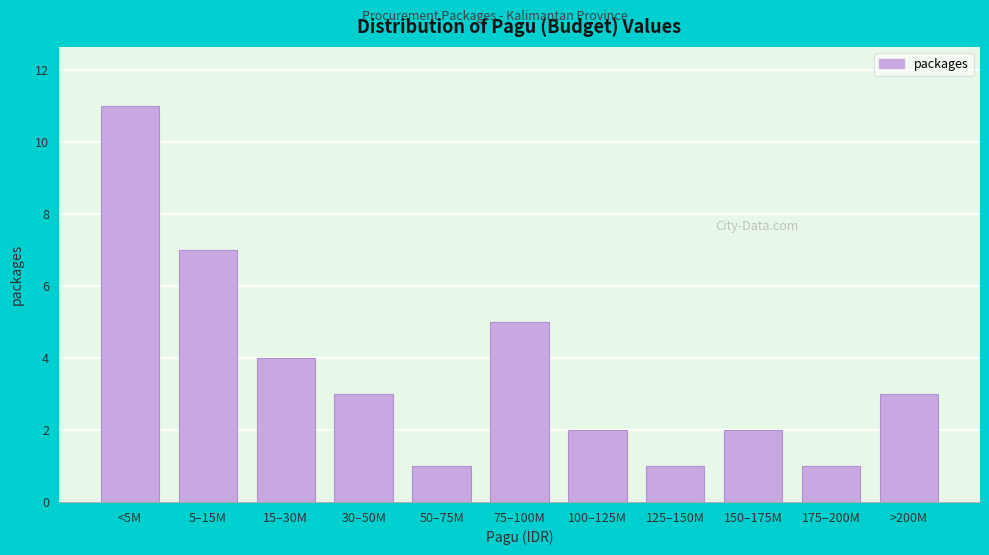

Reading left to right, extract all data points from this chart.

11	7	4	3	1	5	2	1	2	1	3